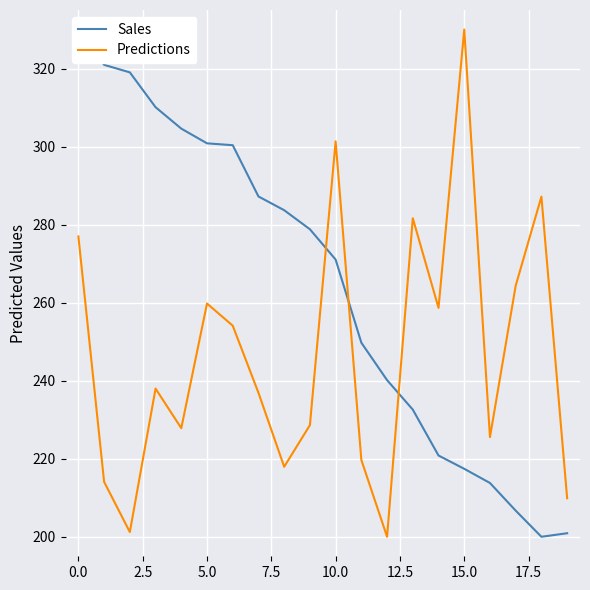

Is it true that Predictions equals 277.0 at 0.0?

True